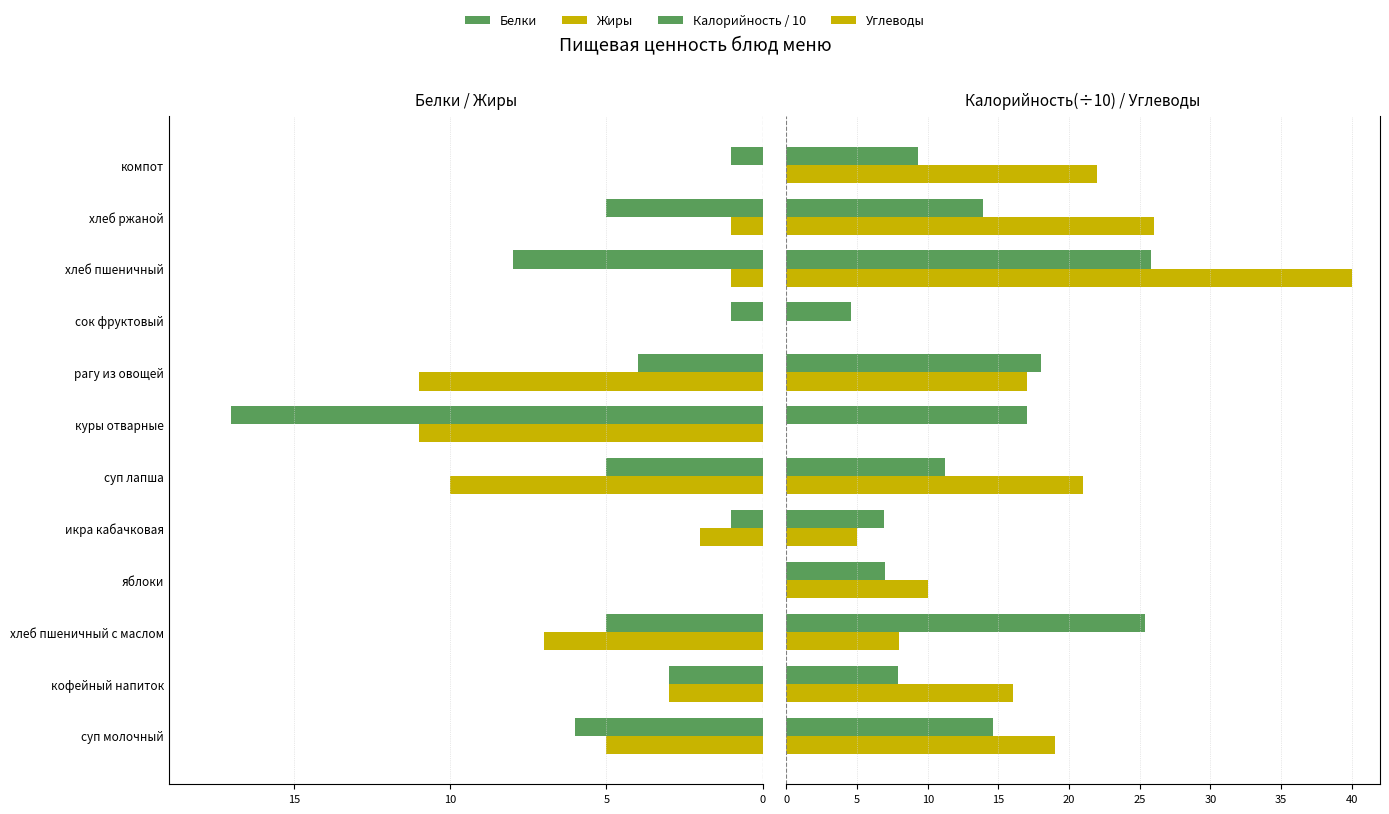

Is the value of Белки at икра кабачковая greater than the value of Углеводы at хлеб пшеничный?

No